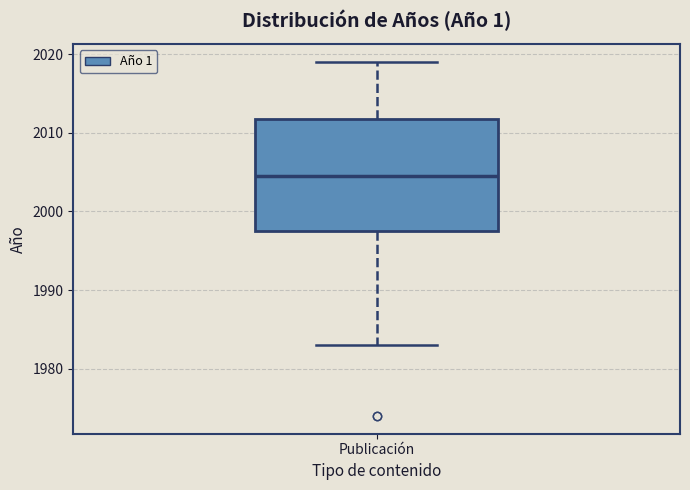

Transcribe this box plot: give where the median line is, the range the box spans, and where the two whiskers end, as read against the y-axis. The values are not printed on the chart, so give them approximately, as read against the axis.

median 2005, box 1998 to 2012, whiskers 1983 to 2019